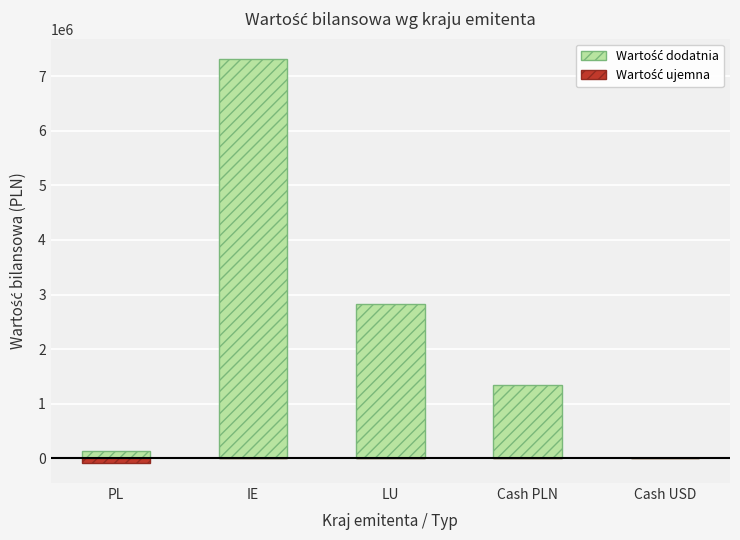

Between PL and IE, which series saw the biggest shift?

Wartość dodatnia